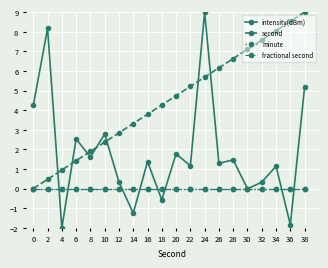

Reading right to left, list all the values displayed in this chart.

intensity(dBm): 5.2	-1.8	1.1	0.3	-0.0	1.5	1.3	9.0	1.2	1.8	-0.6	1.4	-1.3	0.3	2.8	1.6	2.5	-2.0	8.2	4.2
second: 9.0	8.5	8.1	7.6	7.1	6.6	6.2	5.7	5.2	4.7	4.3	3.8	3.3	2.8	2.4	1.9	1.4	0.9	0.5	0.0
minute: 0.0	0.0	0.0	0.0	0.0	0.0	0.0	0.0	0.0	0.0	0.0	0.0	0.0	0.0	0.0	0.0	0.0	0.0	0.0	0.0
fractional second: 0.0	0.0	0.0	0.0	0.0	0.0	0.0	0.0	0.0	0.0	0.0	0.0	0.0	0.0	0.0	0.0	0.0	0.0	0.0	0.0